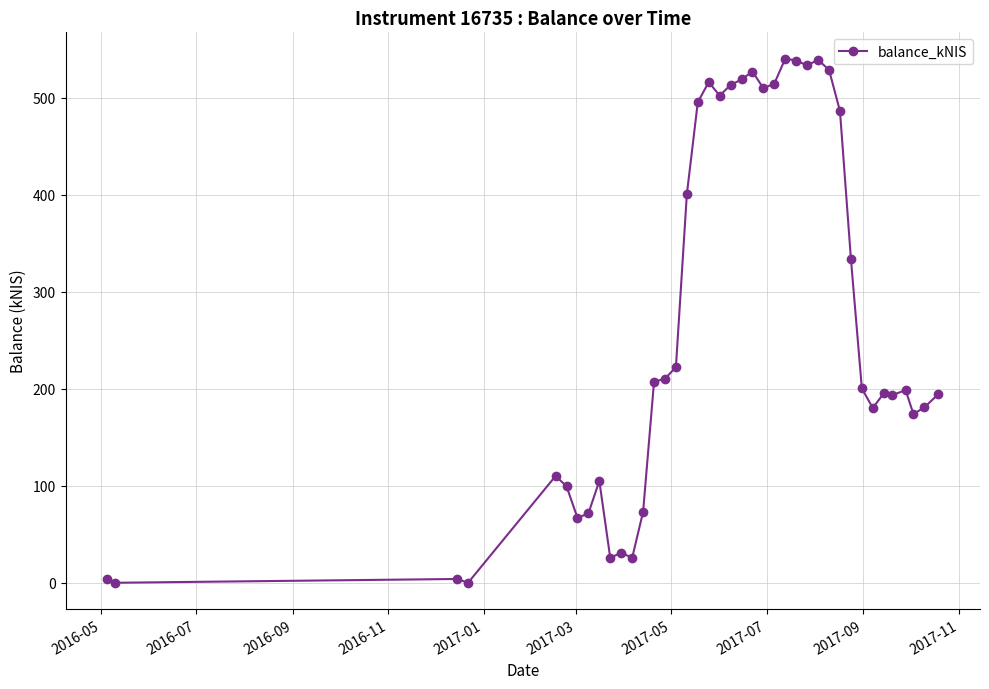

What is the maximum value shown in the chart?

540.7